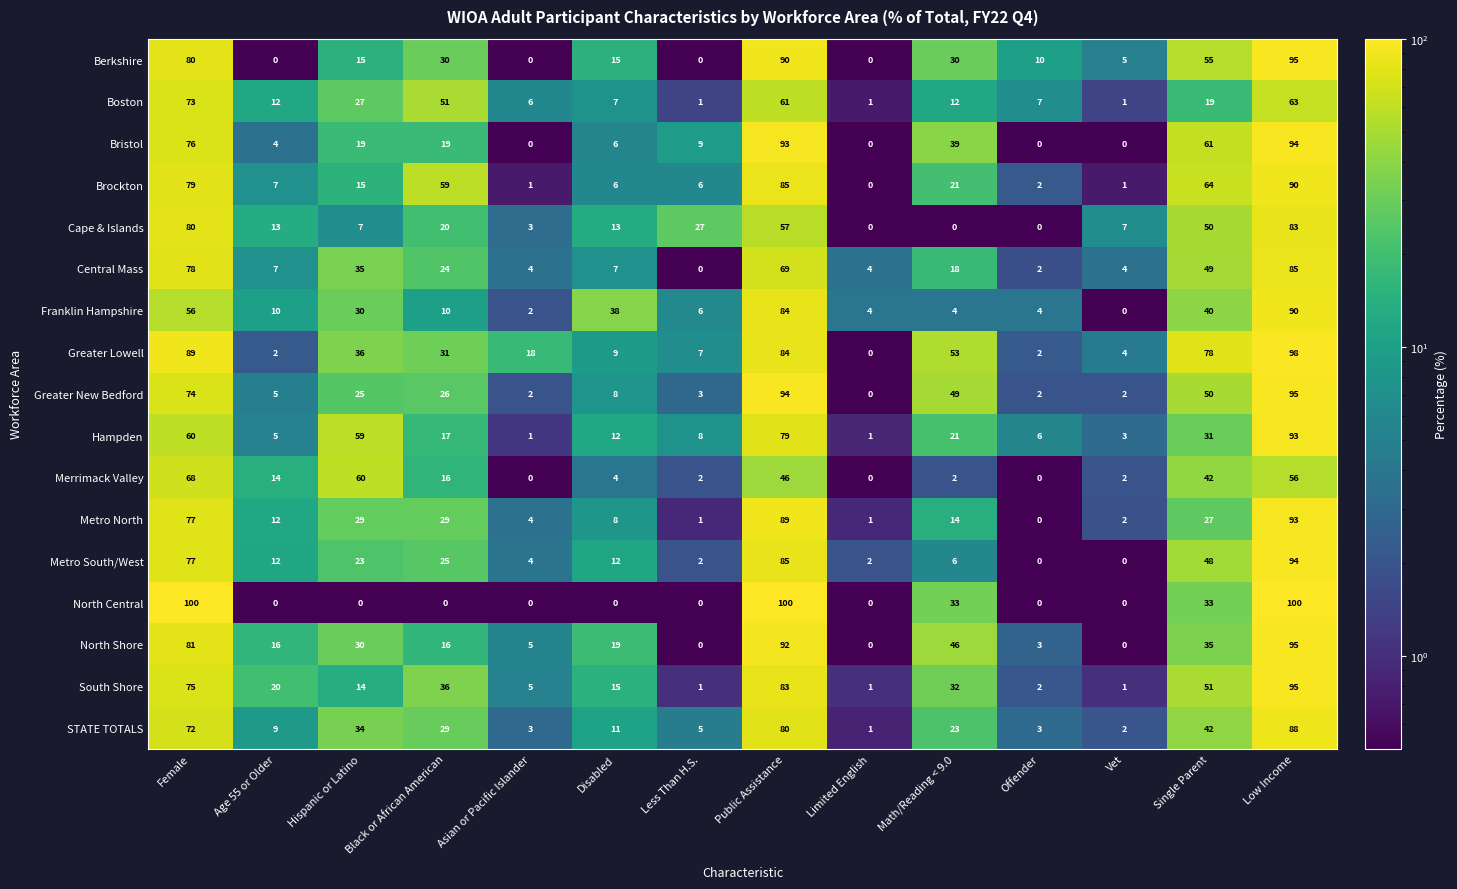

Which series changed the most between Vet and Low Income?

North Central